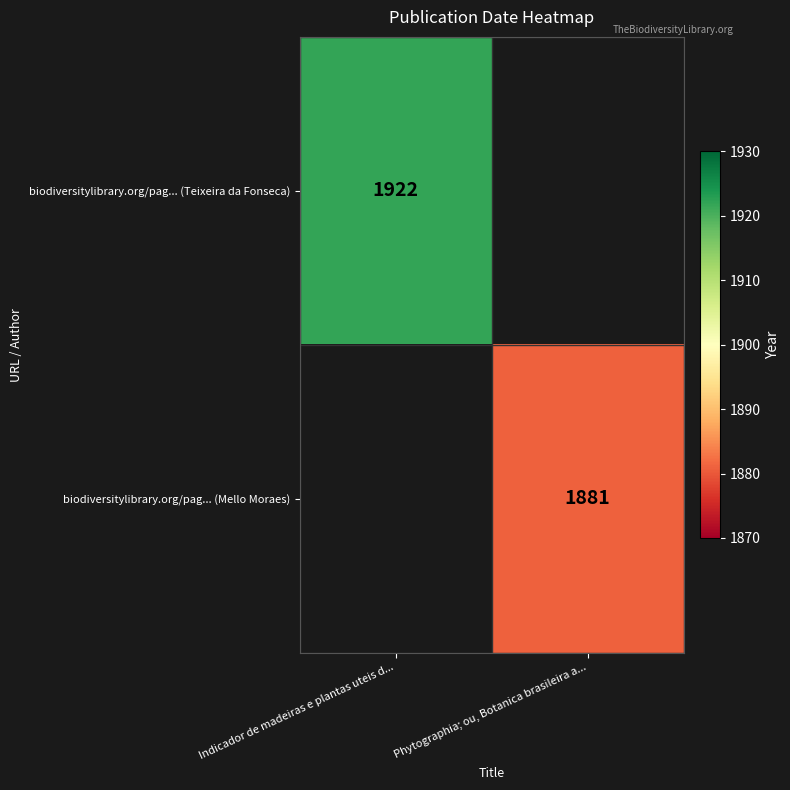

How many data points does each series have?

2